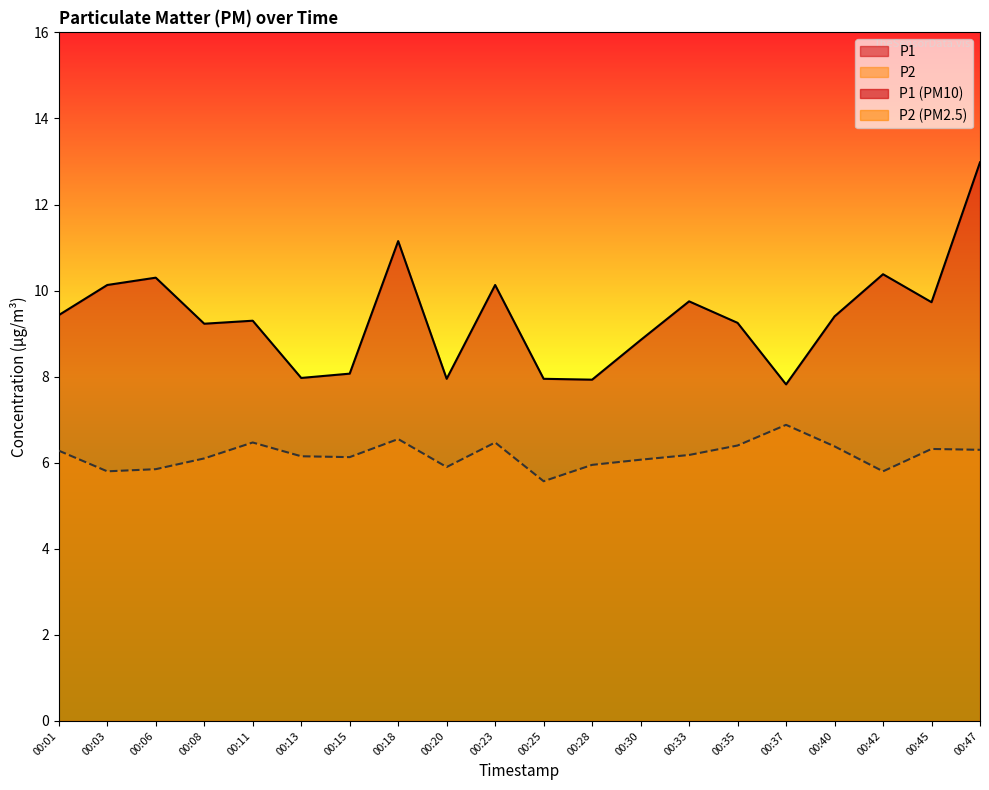

What is the sum of all P2 values?

123.5